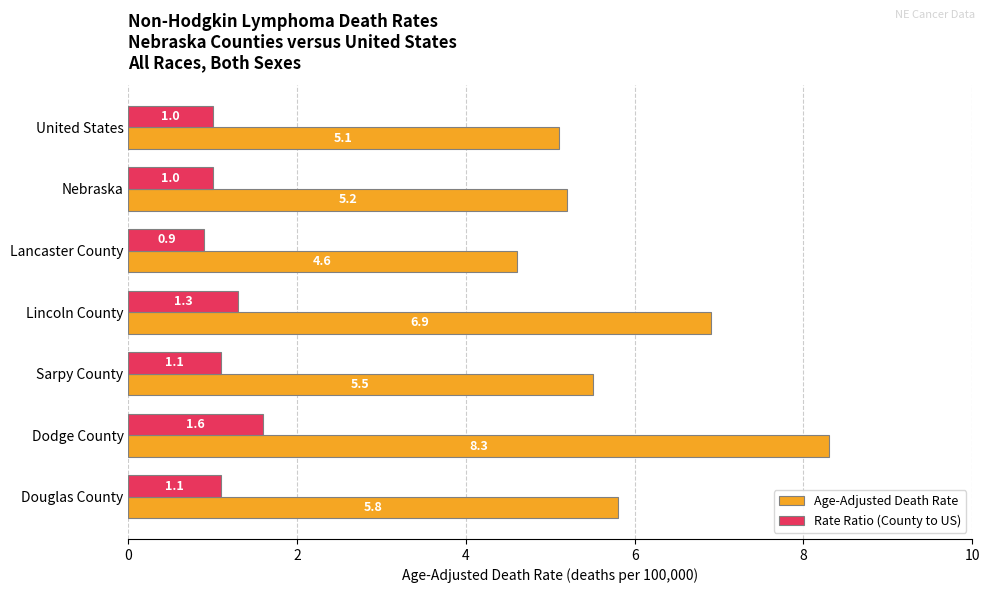

At which category is the sum across all series the highest?

Dodge County